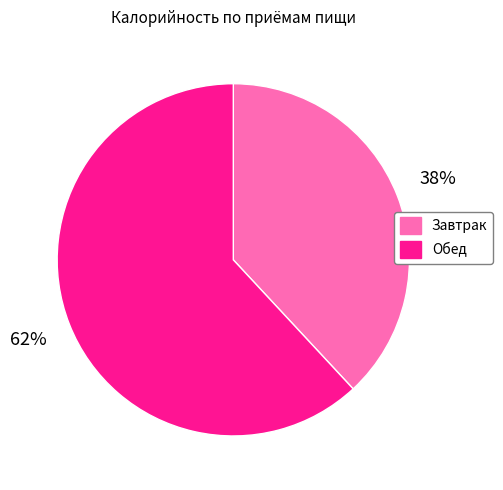

What is the largest slice in the pie chart?

Обед